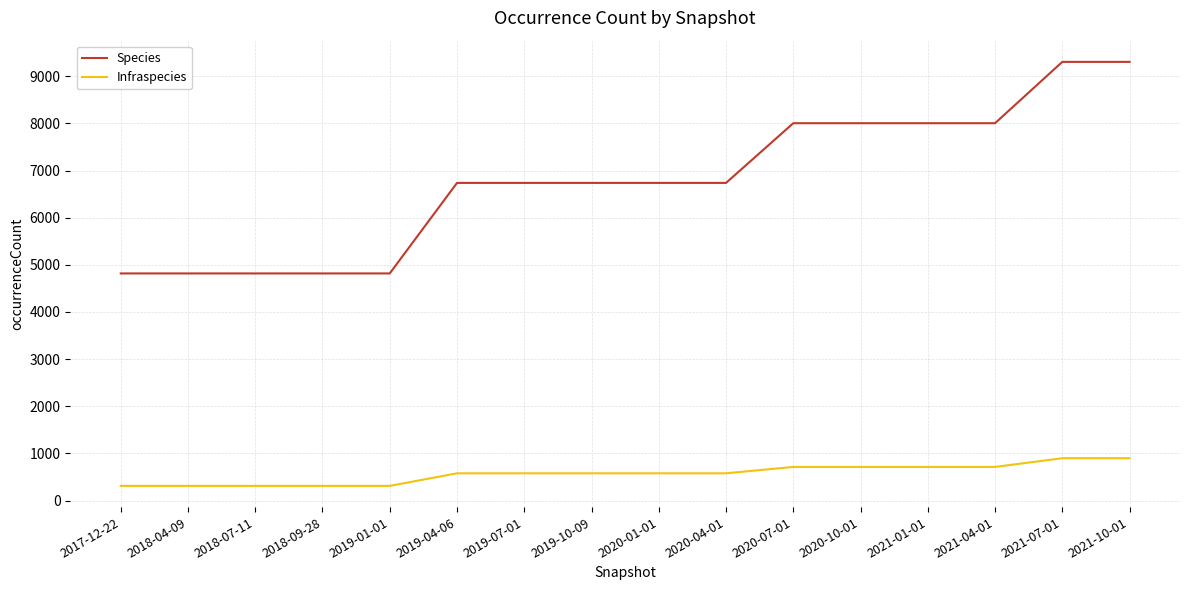

Is it true that Species equals 6738 at 2020-01-01?

True